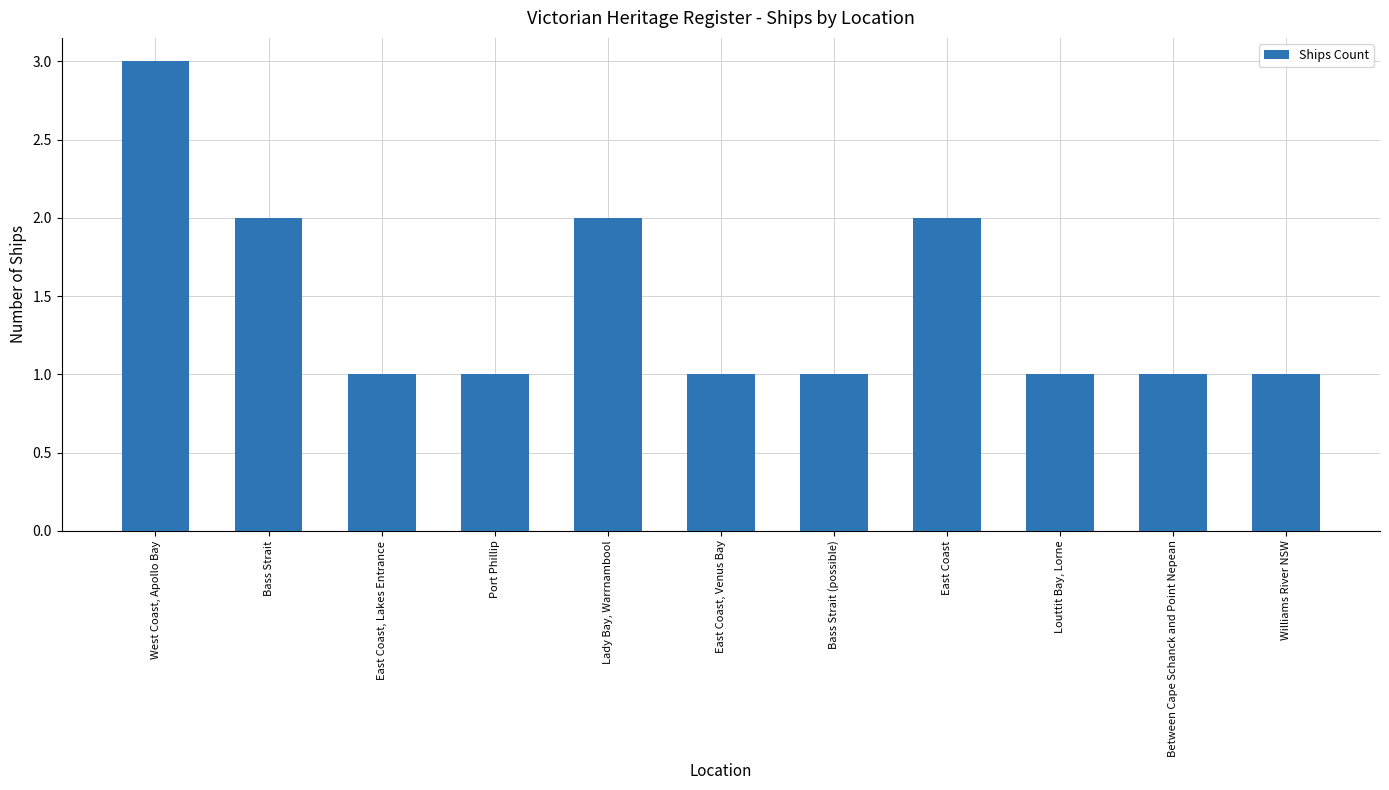

Count the values in the range 1 to 2.

10